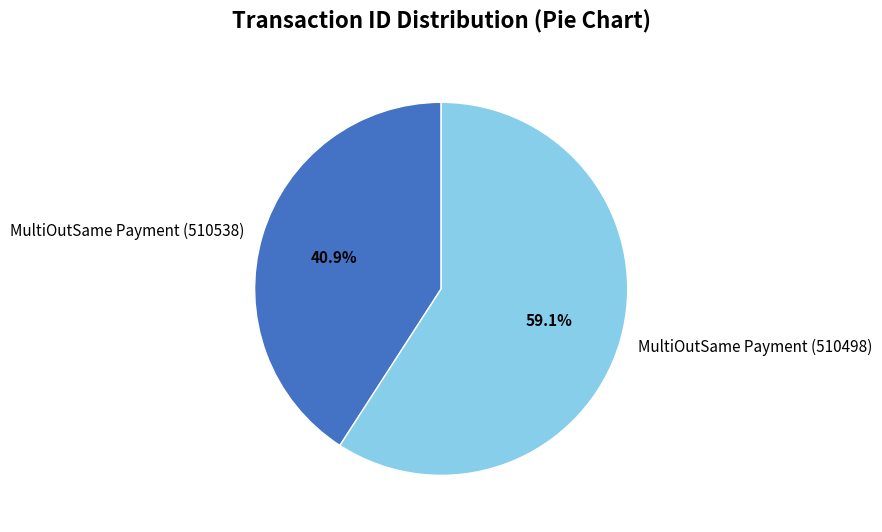

True or false: MultiOutSame Payment (510498) accounts for 49% of the total.

False